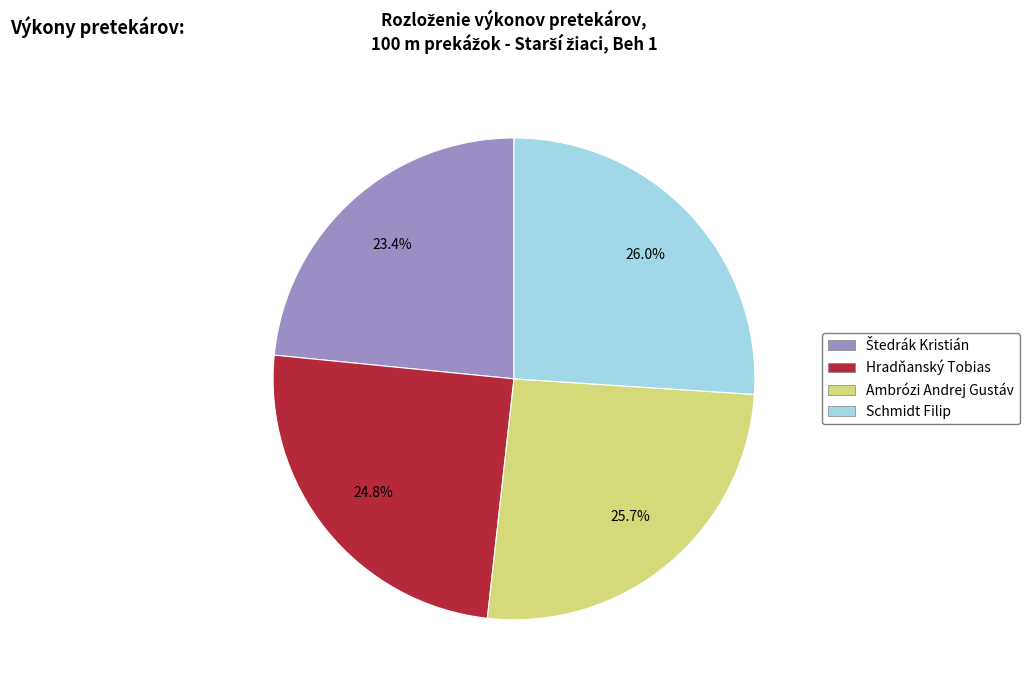

Count the number of slices in the pie.

4